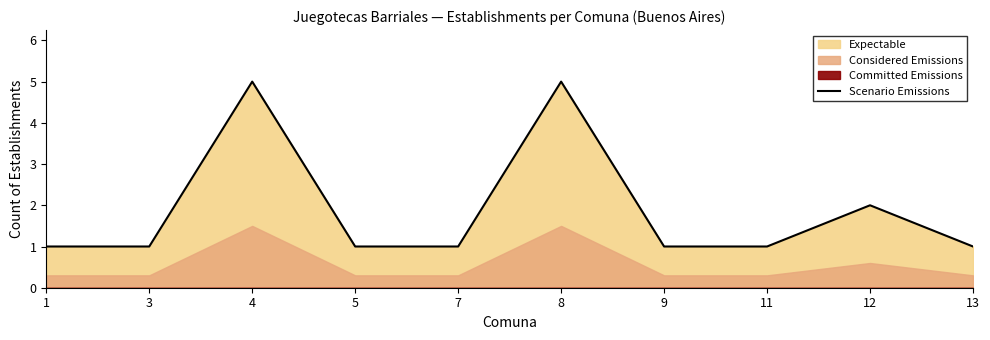

List the labels in order of value, largest first.

4, 8, 12, 1, 3, 5, 7, 9, 11, 13